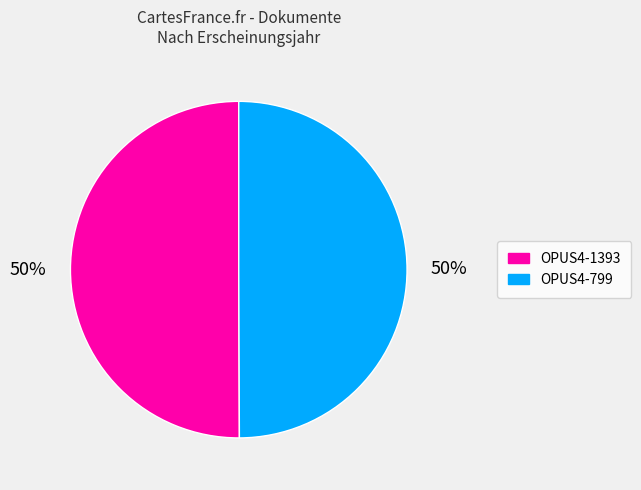

What is the ratio of the value at OPUS4-799 to the value at OPUS4-1393?

1.0